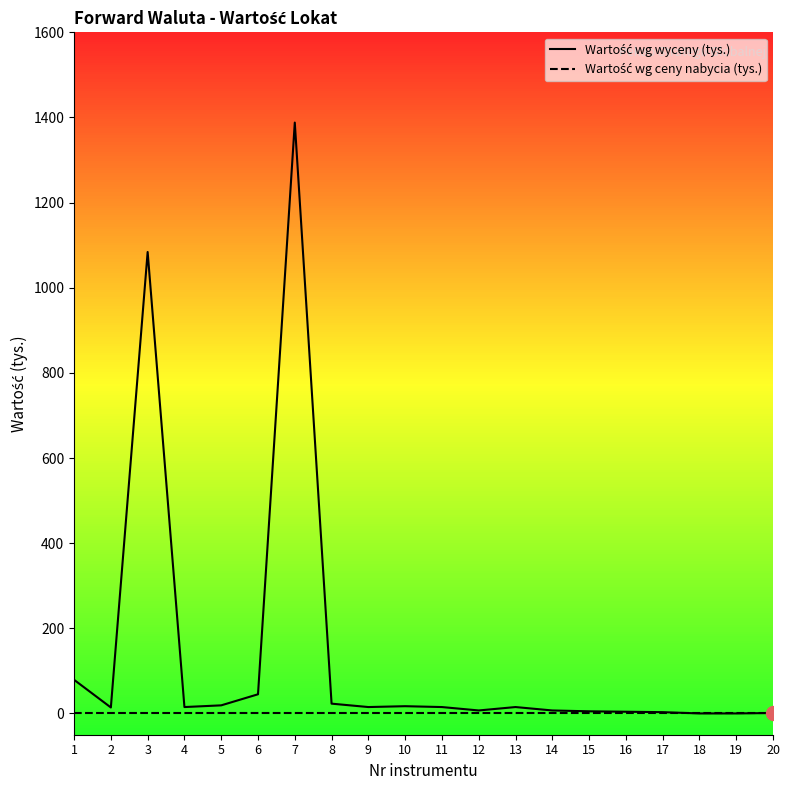

Between 2 and 9, which is larger?

9